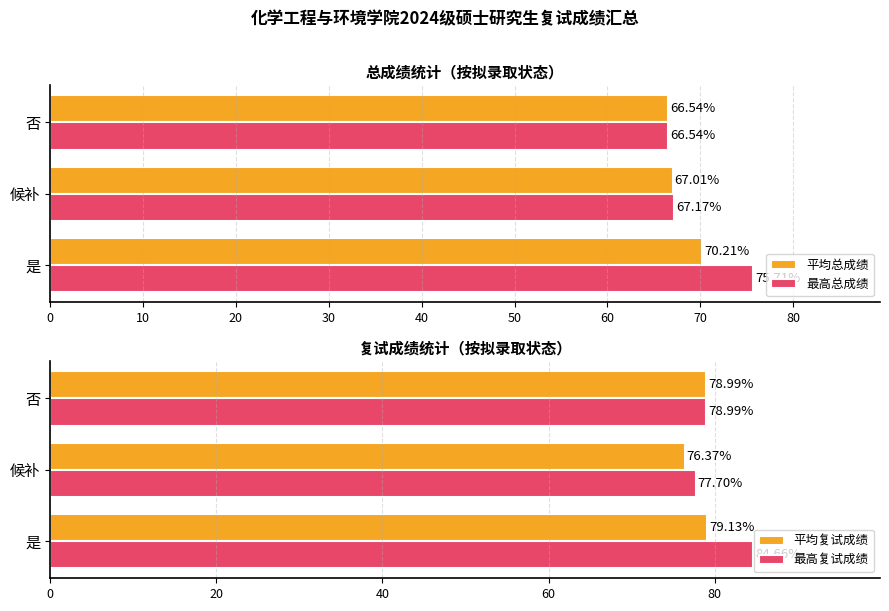

Rank the series at 0 from highest to lowest value.

最高复试成绩, 平均复试成绩, 最高总成绩, 平均总成绩